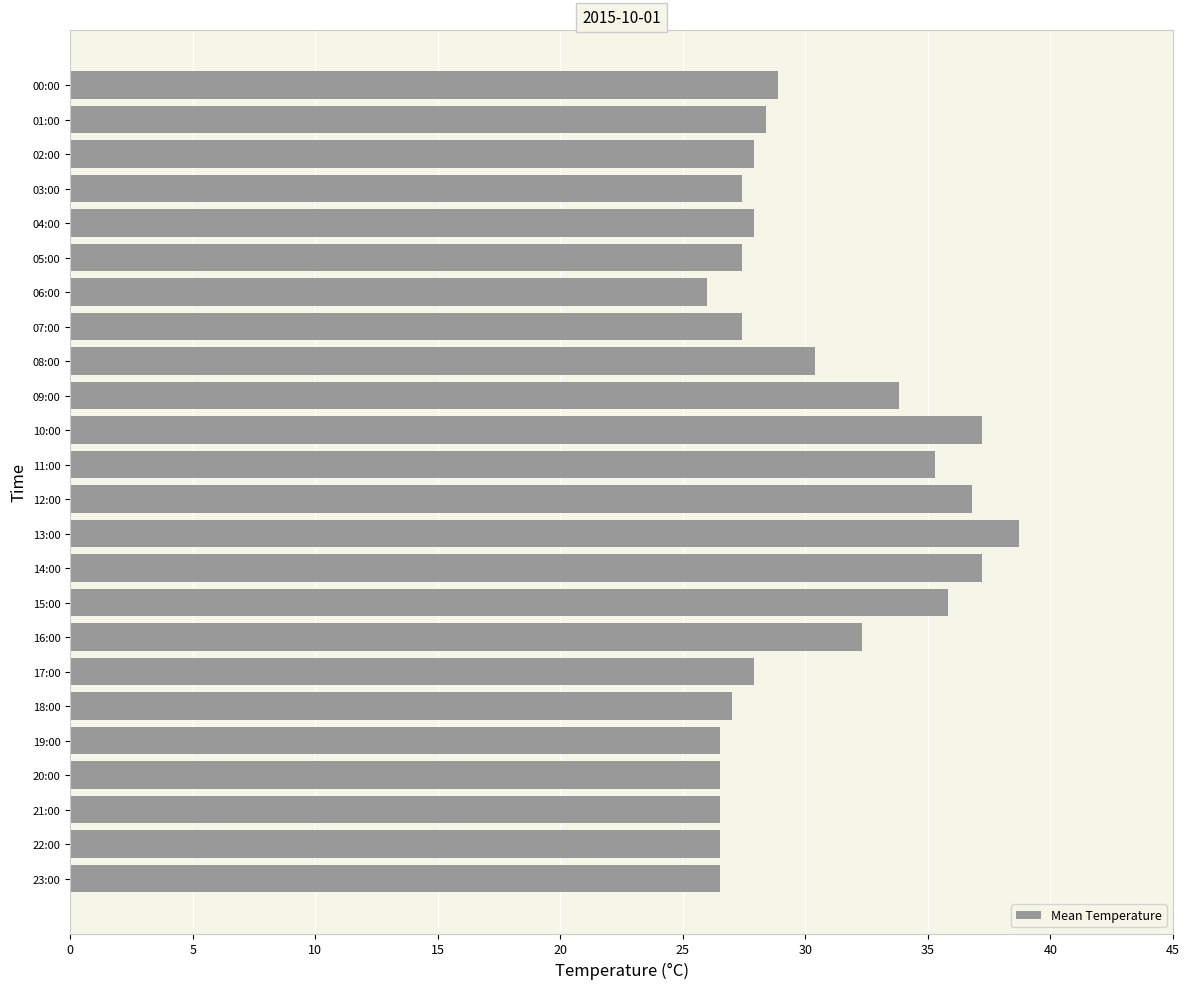

What is the ratio of the value at 11:00 to the value at 13:00?

0.9